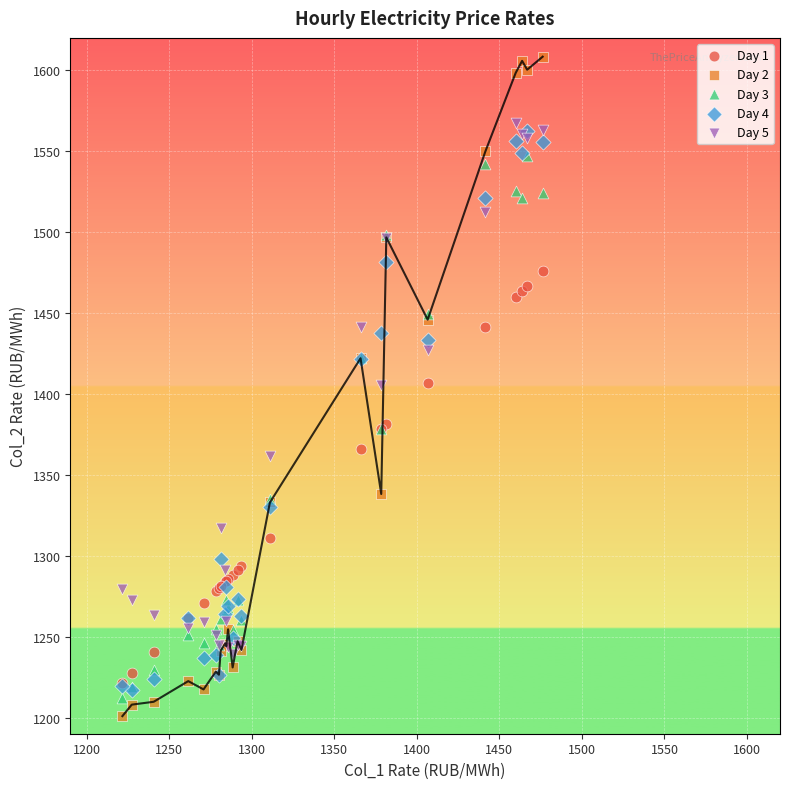

Which series contains the lowest Y value?

Day 2